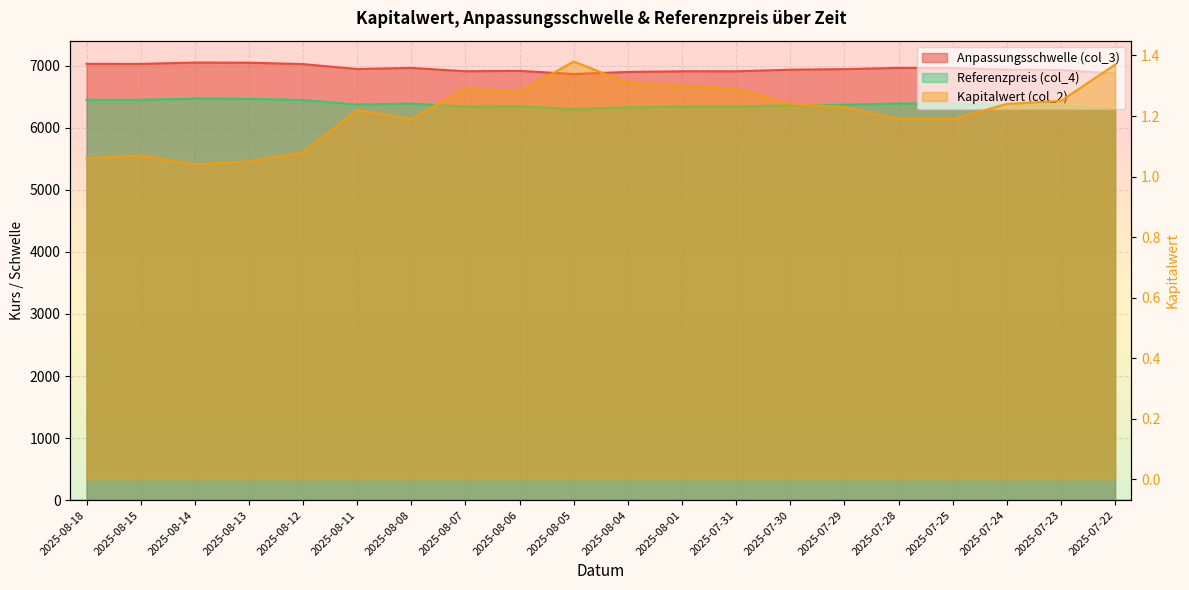

True or false: Anpassungsschwelle (col_3) and Kapitalwert (col_2) intersect in this chart.

False